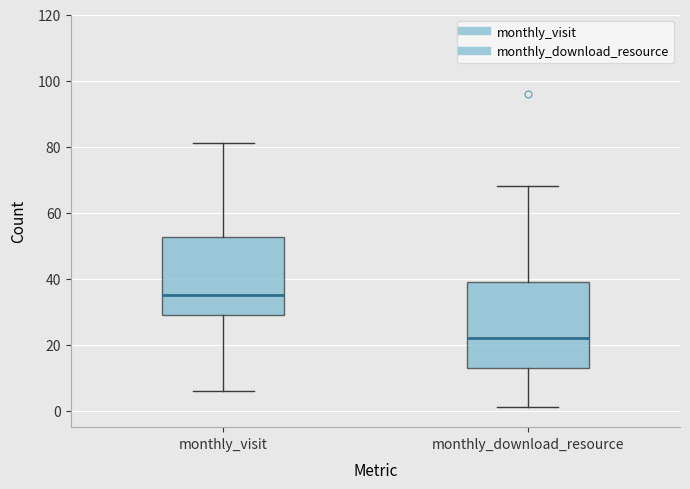

Where is the upper edge of the box for monthly_download_resource on the y-axis? The values are not printed on the chart, so give them approximately, as read against the axis.

40